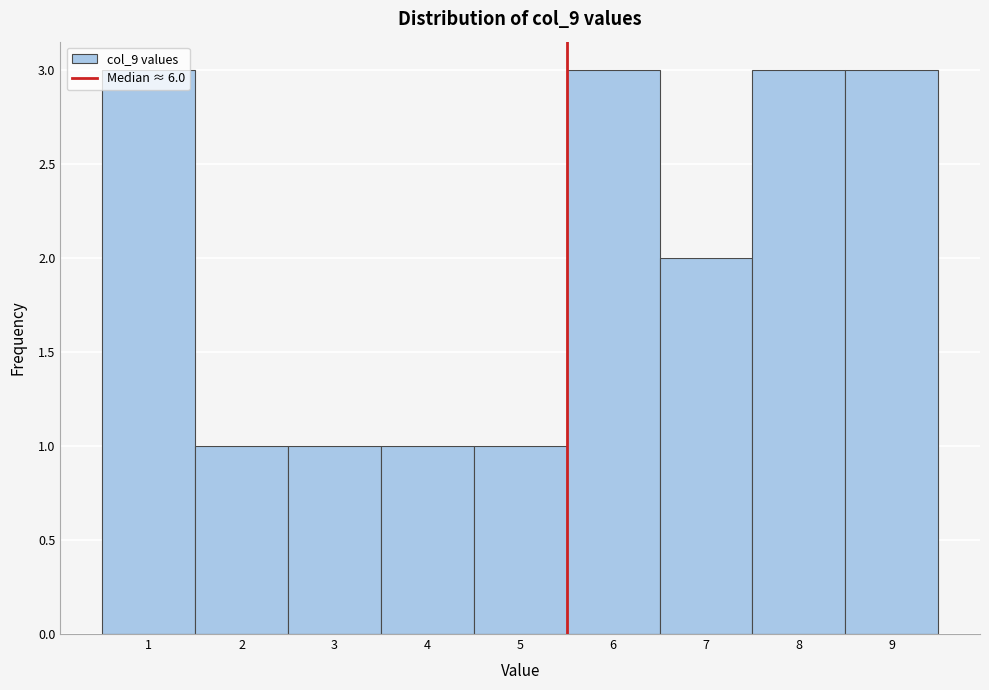

What is the height of the bar covering 2.5 to 3.5 on the x-axis? The values are not printed on the chart, so give them approximately, as read against the axis.

1